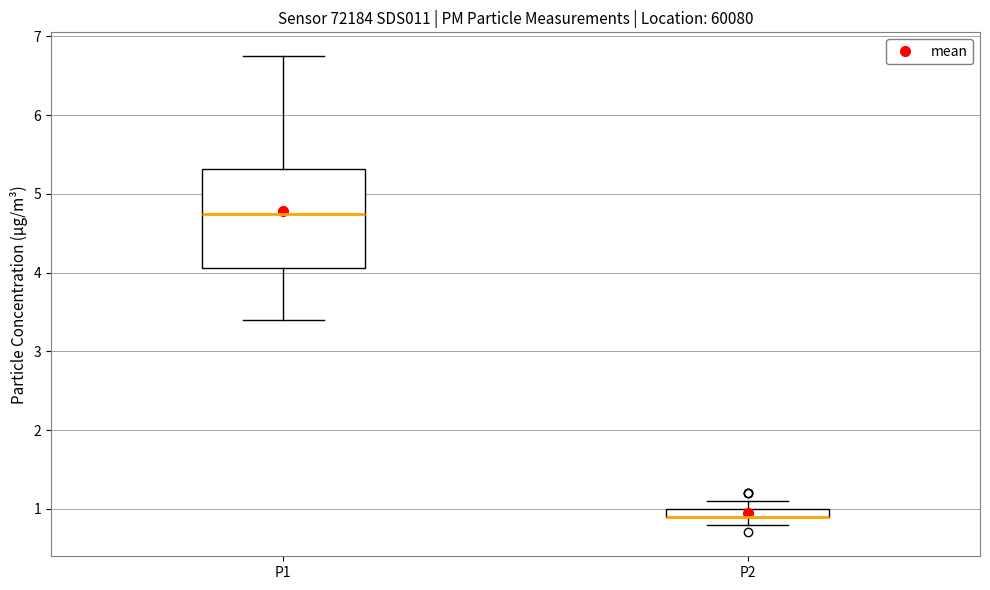

Which box is the tallest, from its lower edge to its upper edge?

P1